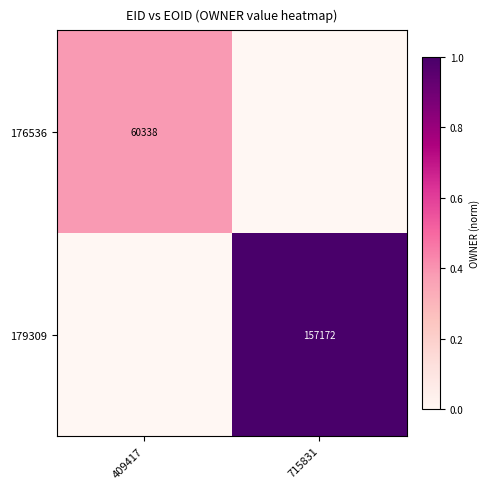

The value of 176536 at 409417 is 60338. True or false?

True